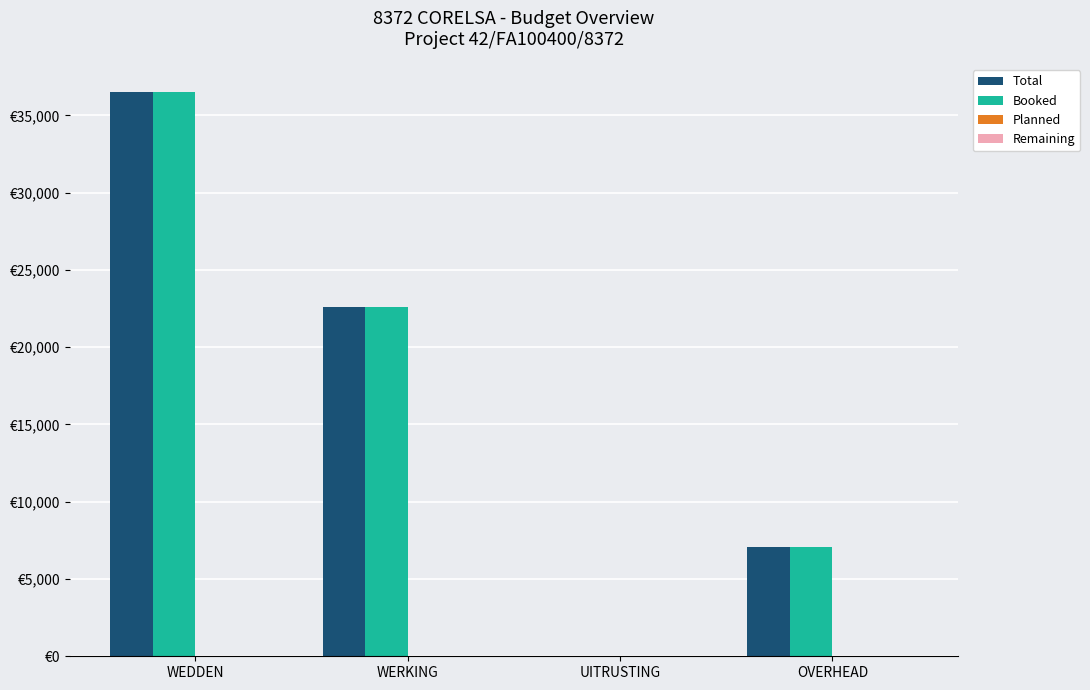

Are the bars grouped side by side (vs. stacked)?

Yes